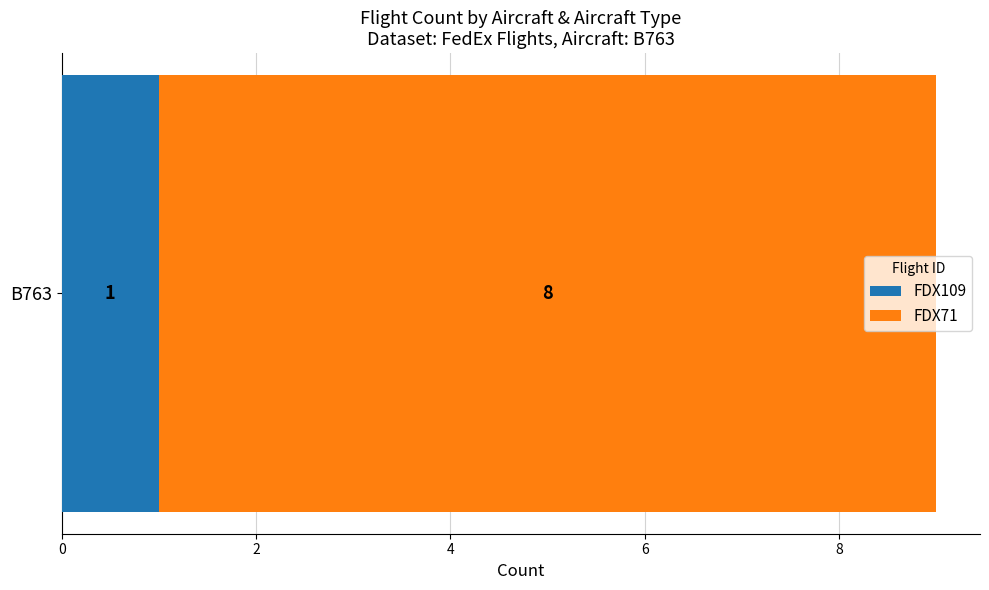

List the labels in order of FDX109 value, largest first.

B763